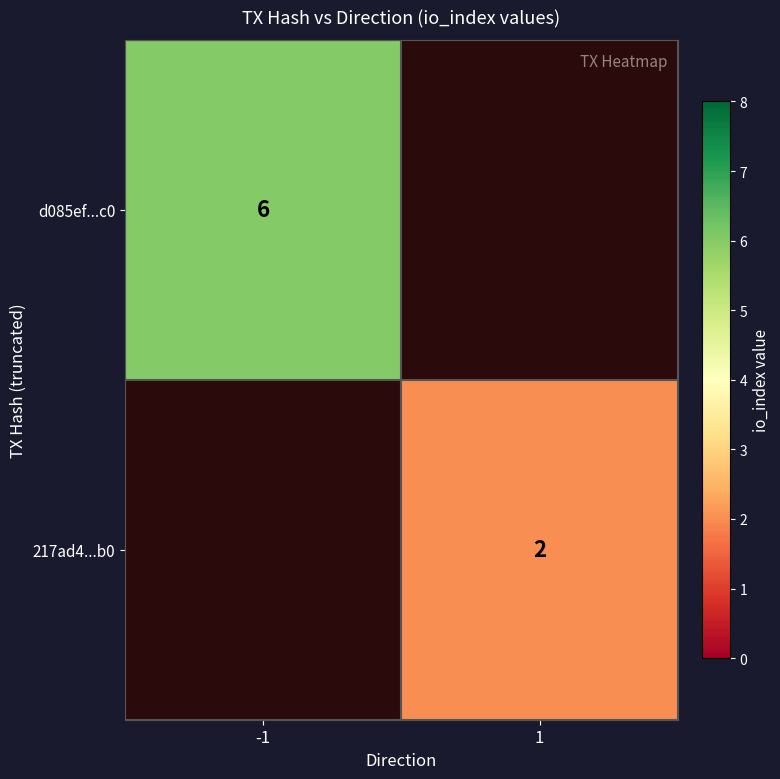

True or false: 217ad4...b0 has a value of 0.6 at 1.

False